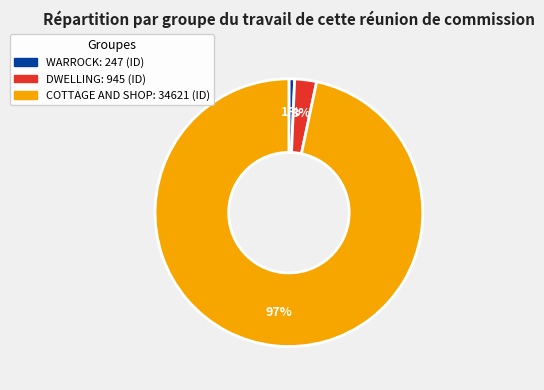

Between DWELLING and COTTAGE AND SHOP, which is larger?

COTTAGE AND SHOP